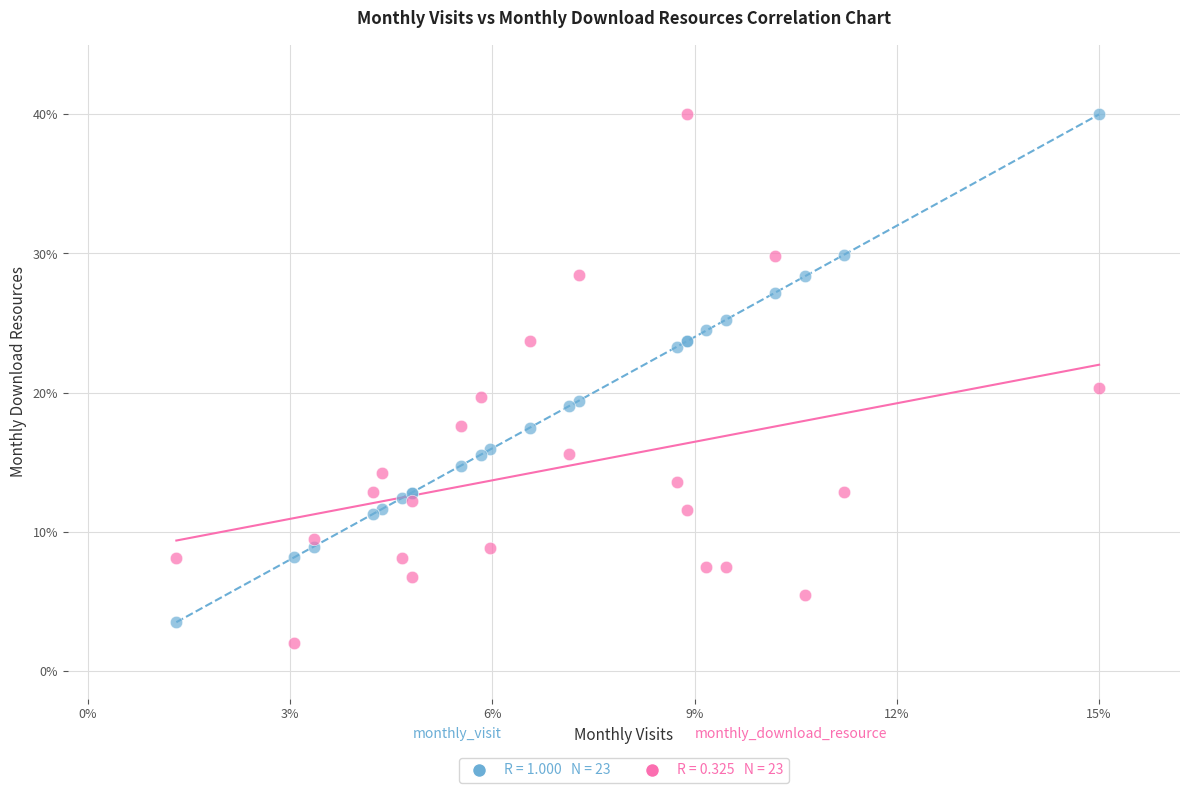

Across all series, what Y value is closest to 21?

20.3